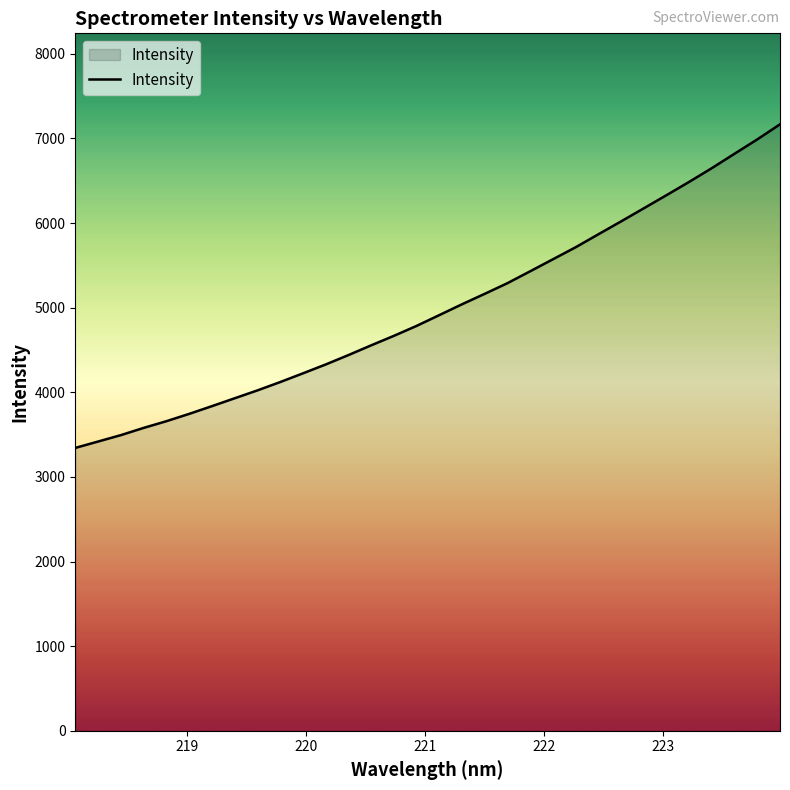

How many lines are shown in the chart?

1